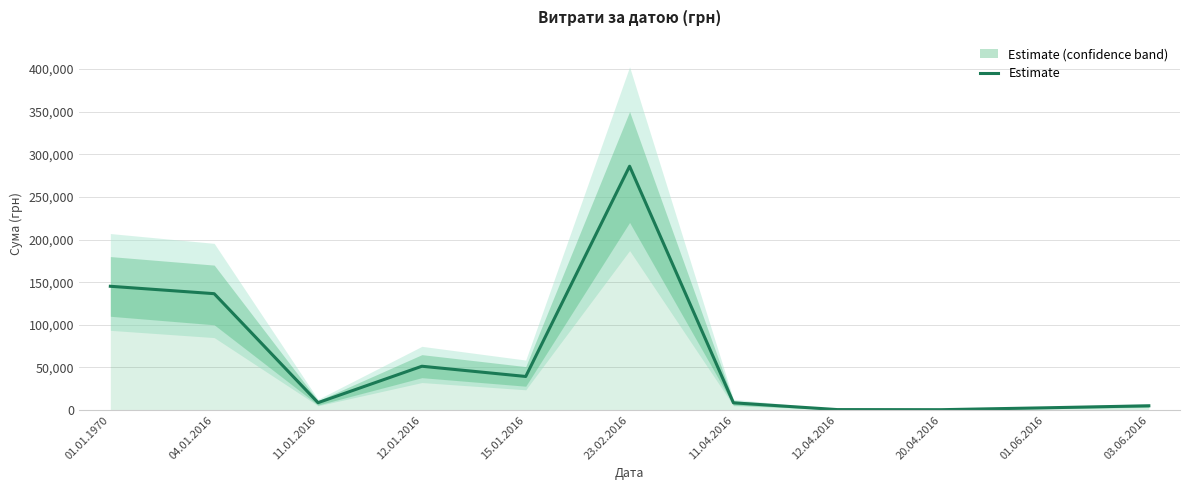

The value at 01.01.1970 is 52465.6. True or false?

False